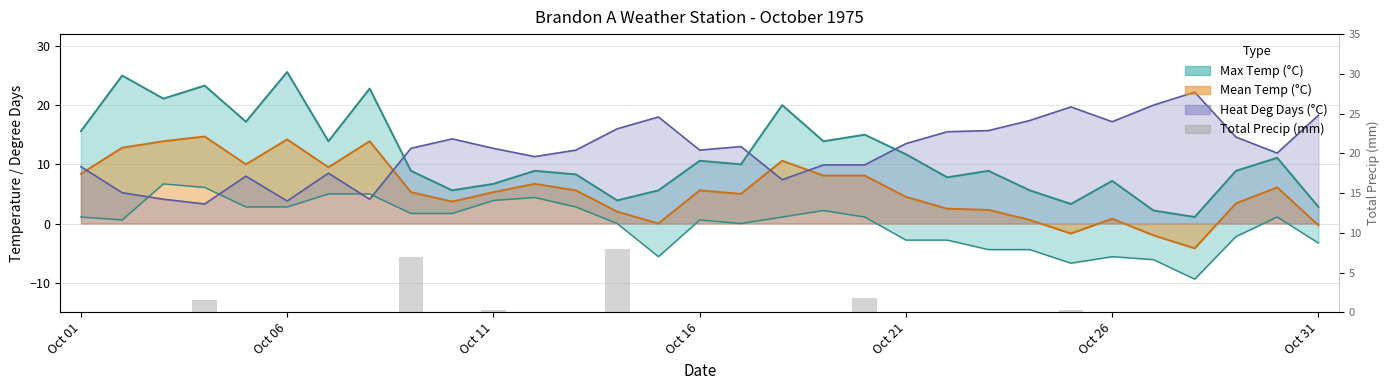

Is it true that the value at 11 is 3.1?

False